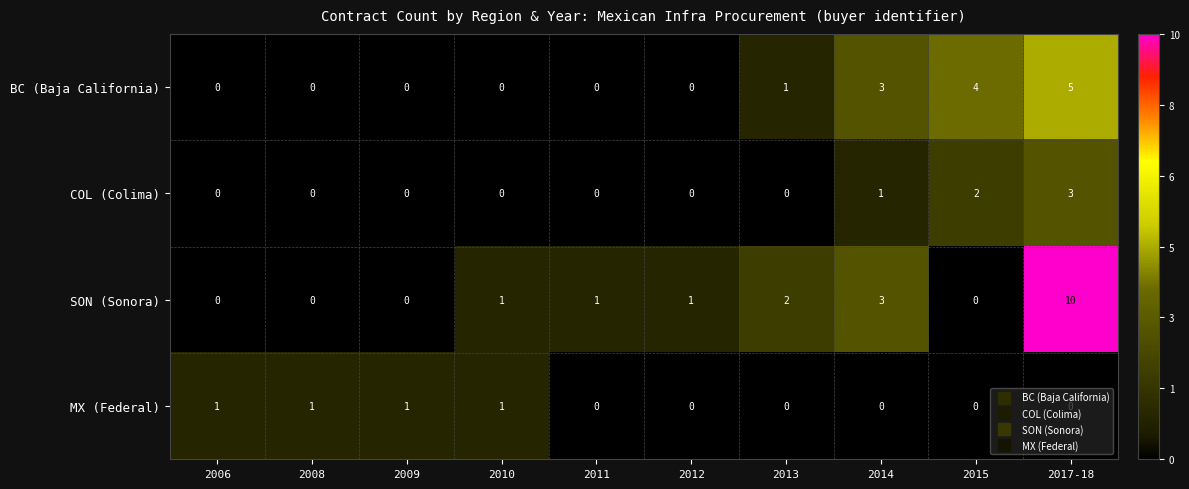

At how many categories does at least one series exceed 5?

1